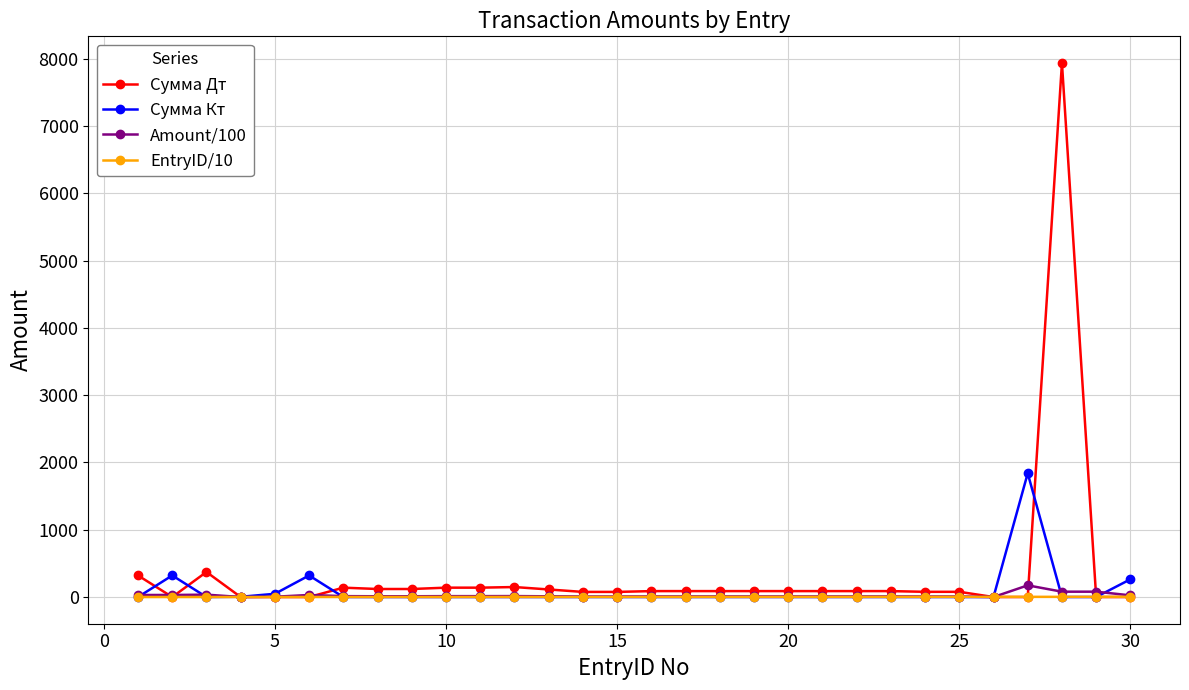

What is the maximum value for Amount/100?

173.5